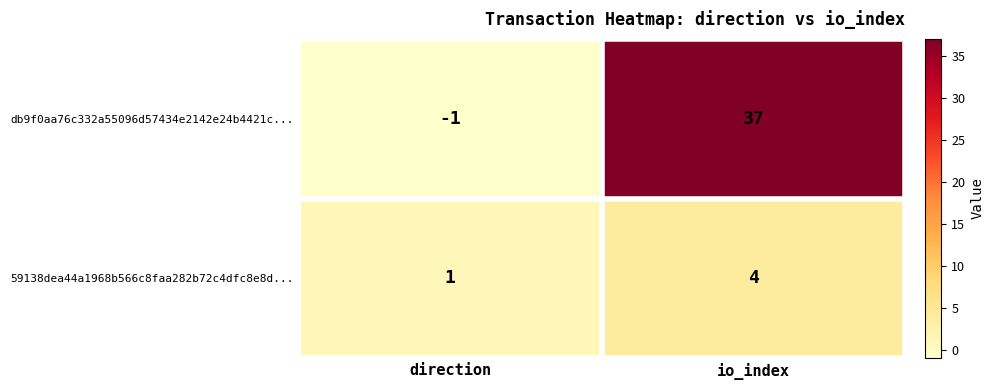

Which series changed the most between direction and io_index?

db9f0aa76c332a55096d57434e2142e24b4421c...